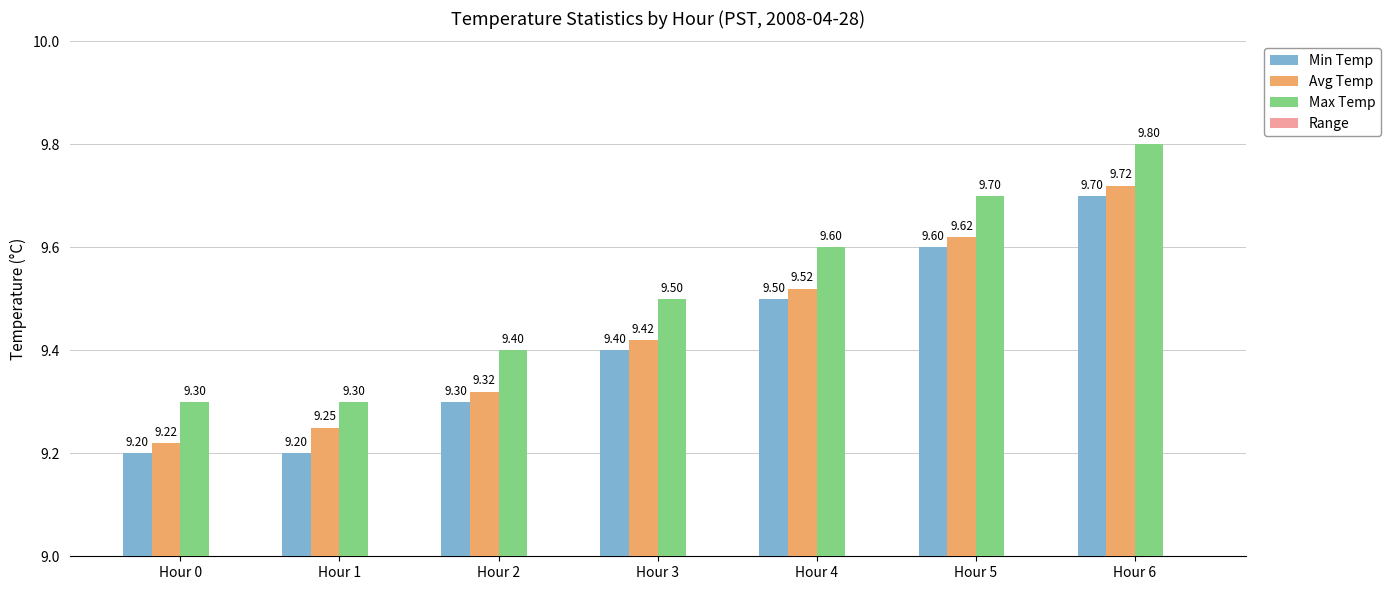

Which series changed the most between Hour 5 and Hour 6?

Avg Temp